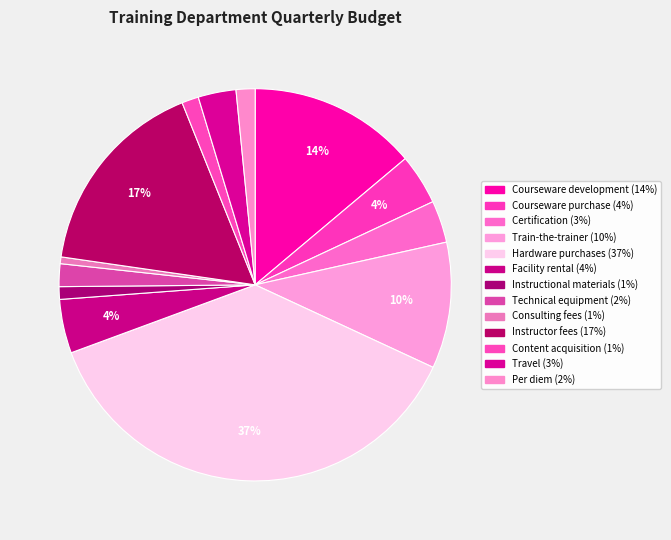

How many slices are in this pie chart?

13